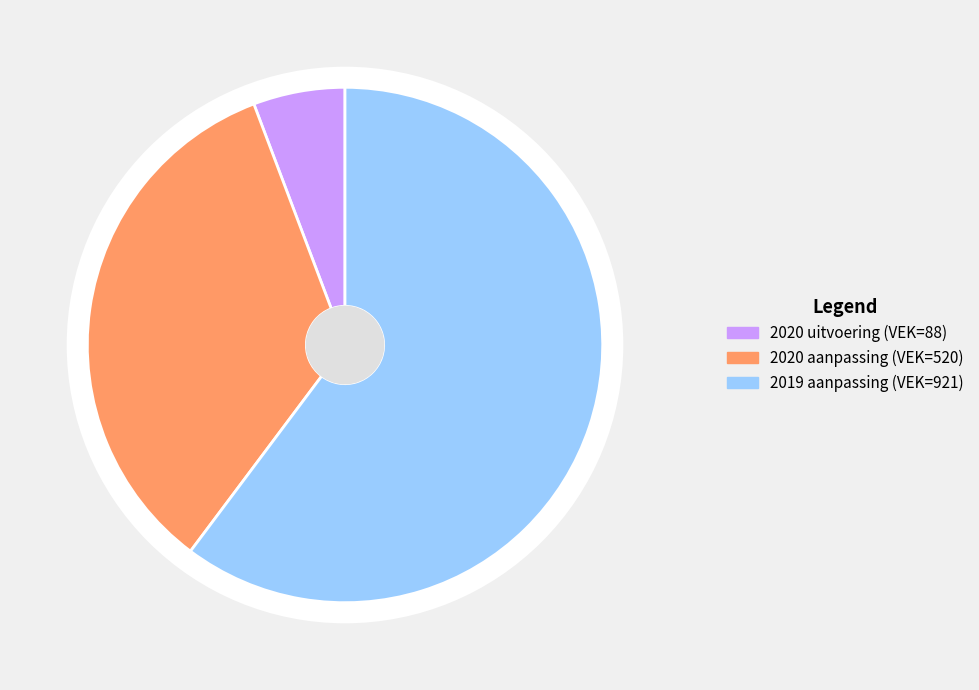

Count the number of slices in the pie.

3